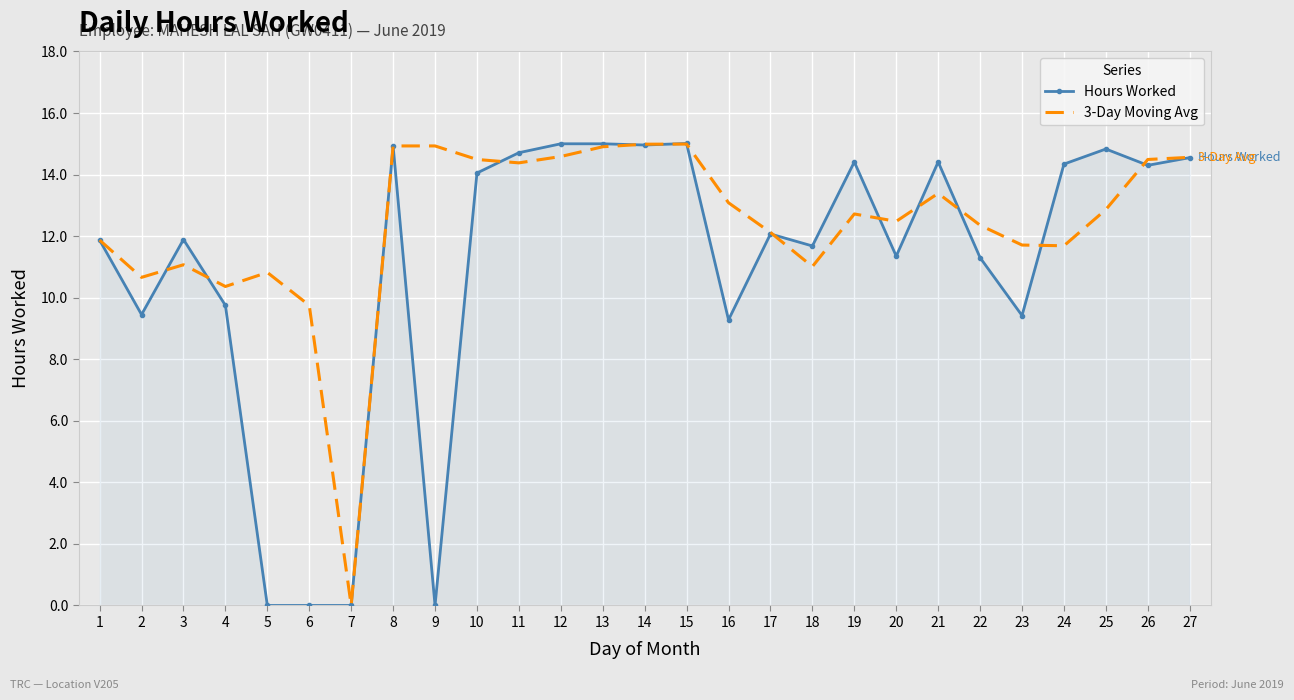

What is the maximum value for Hours Worked?

15.0